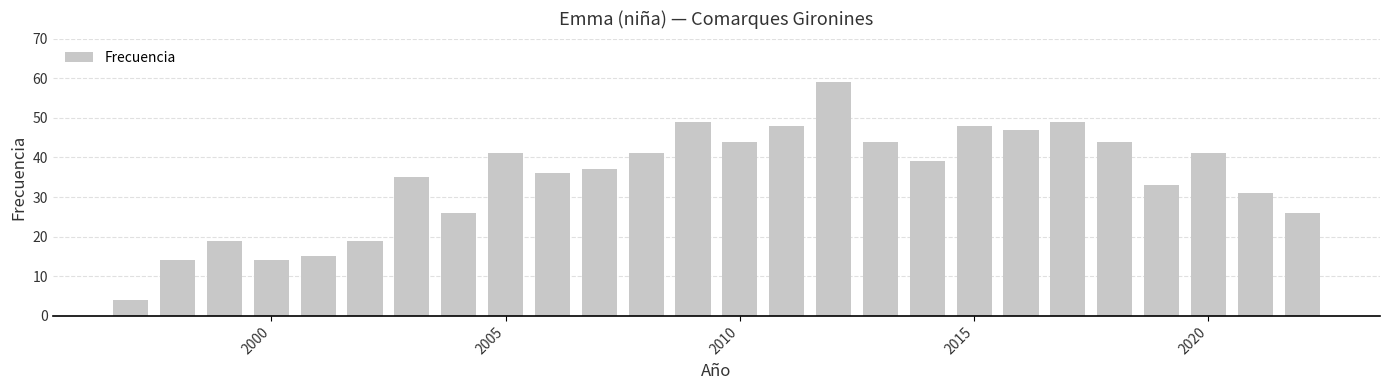

What is the difference between the maximum and second lowest values?

45